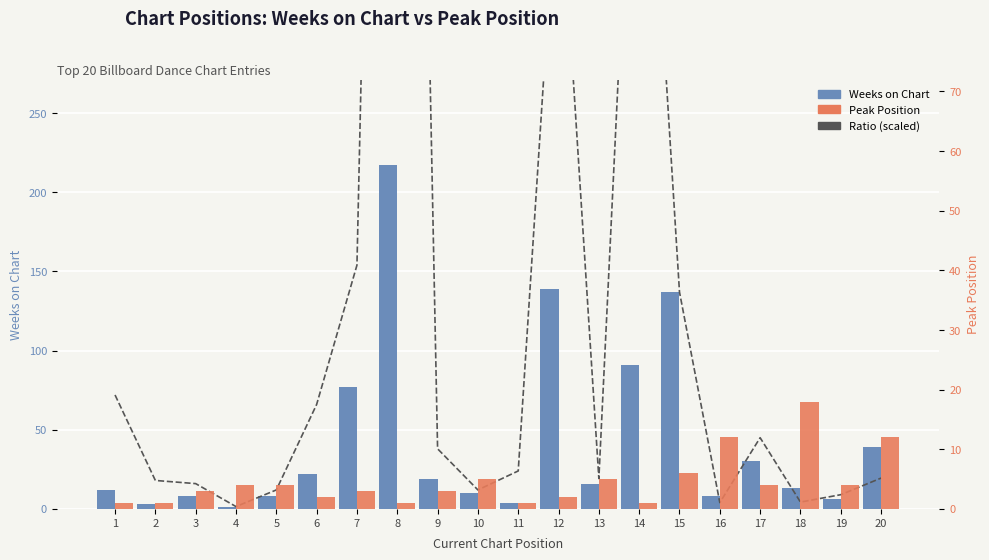

Which category has the lowest value in the Weeks/Peak ratio (scaled) series?

4